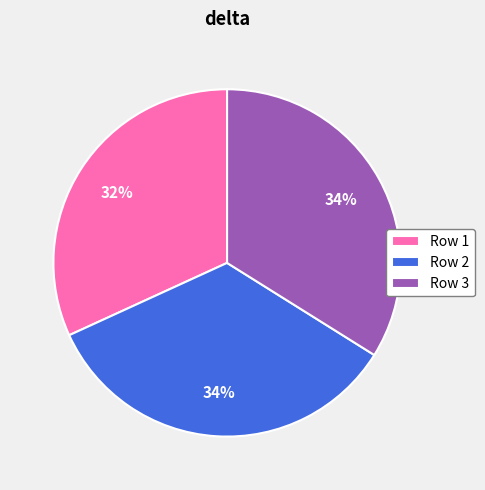

Combined, do Row 1 and Row 2 account for over 50%?

Yes